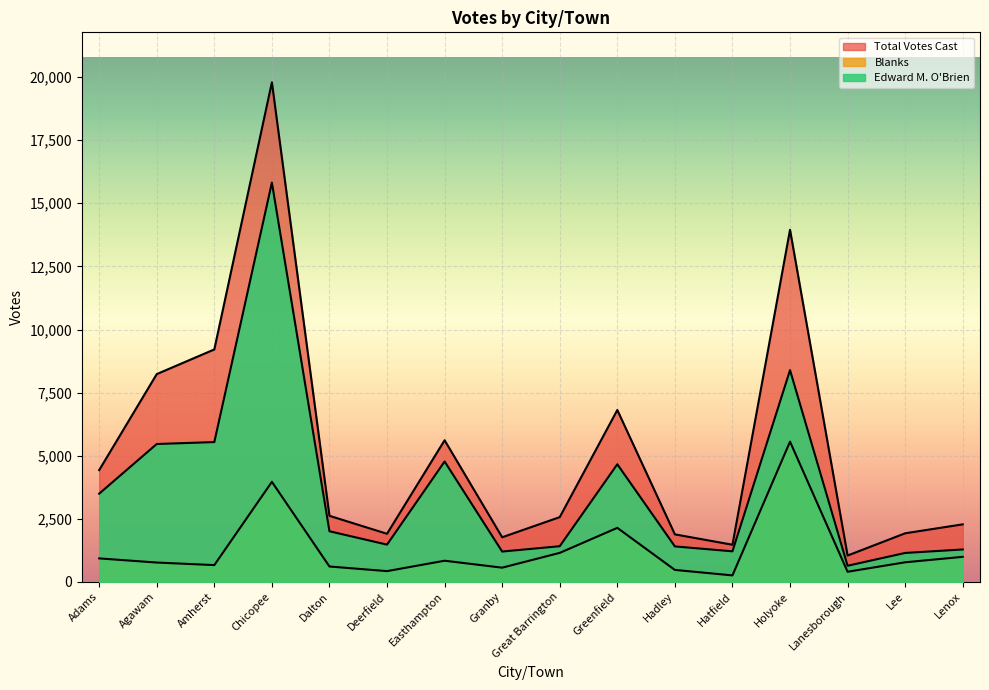

Count the number of data series in this chart.

3